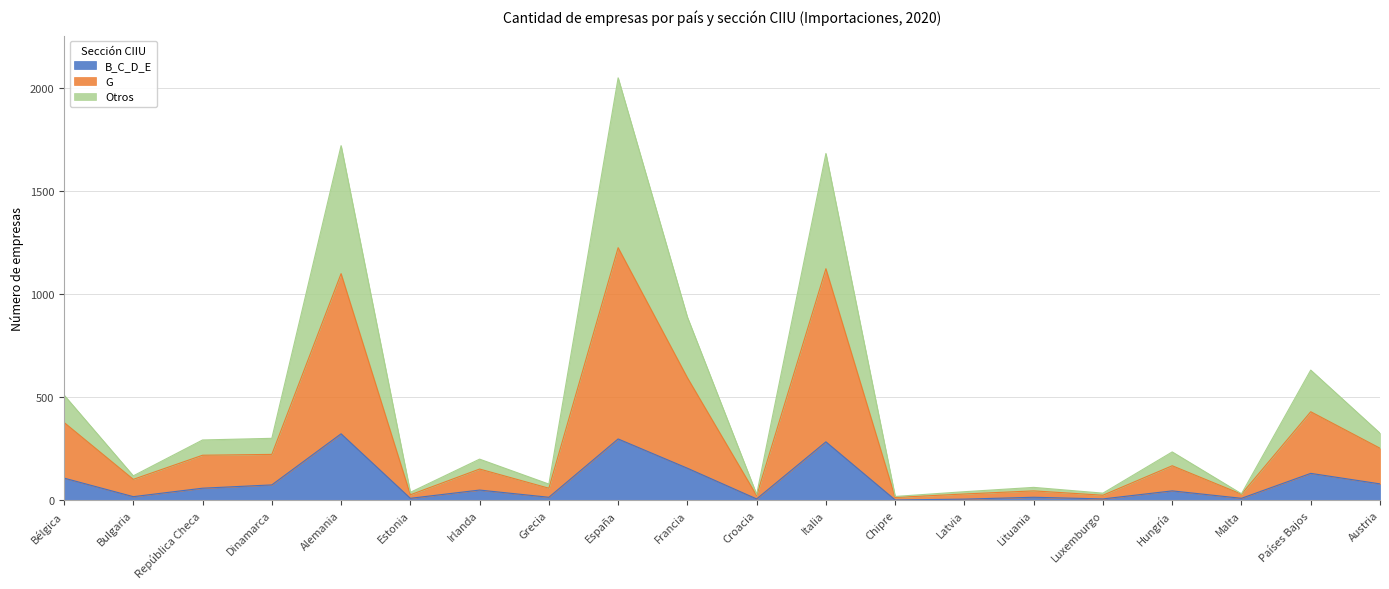

How many categories are shown in the chart?

20